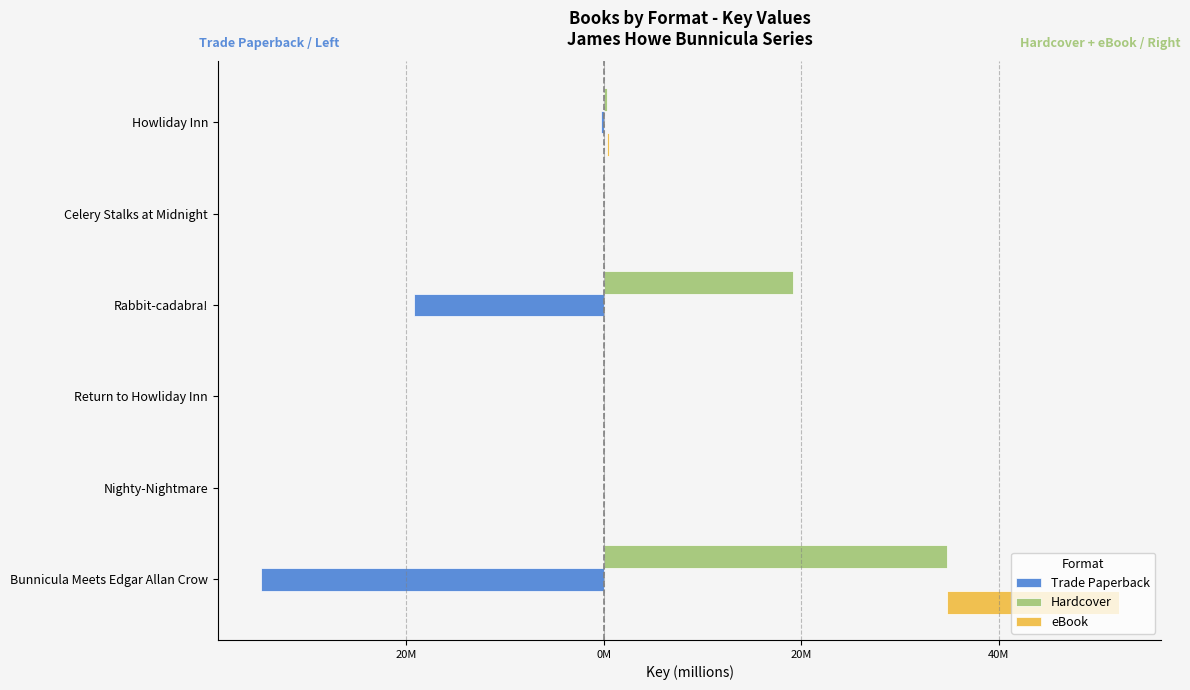

Between Nighty-Nightmare and Rabbit-cadabra!, which series saw the biggest shift?

Trade Paperback